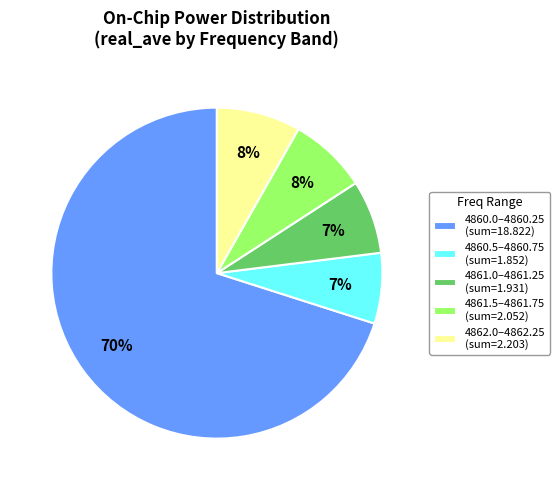

What percentage is the 4860.5–4860.75 (sum=1.852) slice, to the nearest percent?

7%